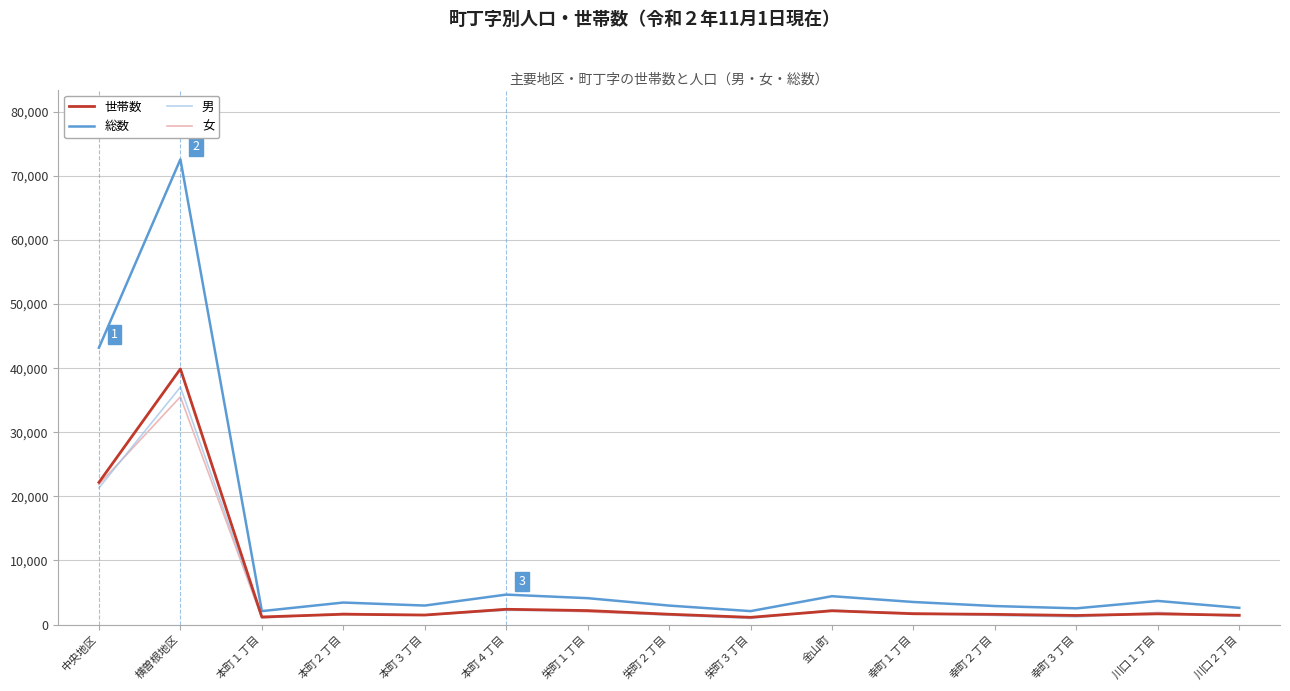

Which series has the largest total across all categories?

総数